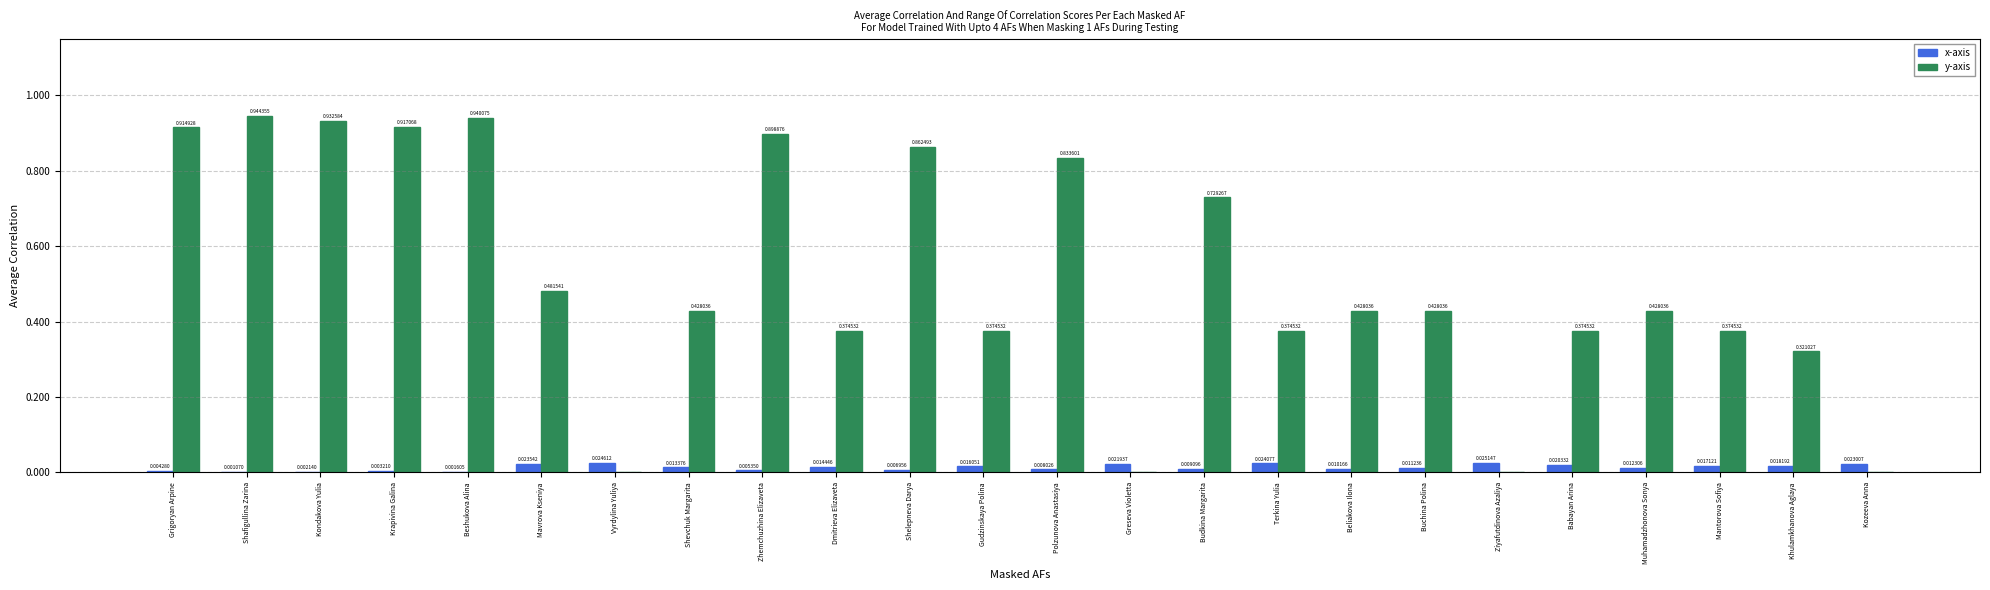

At which category is the sum across all series the highest?

Shafigullina Zarina